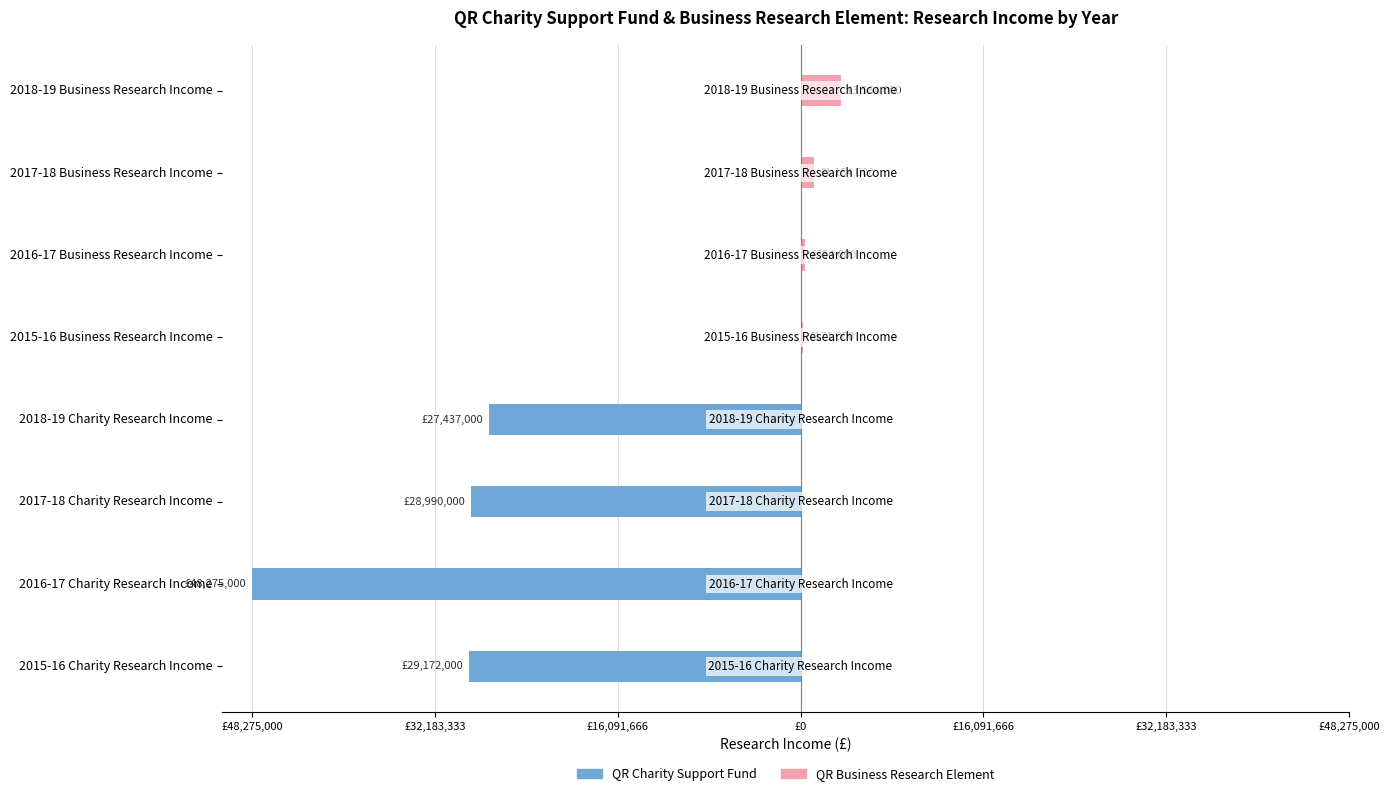

How many negative values does the QR Charity Support Fund series have?

4